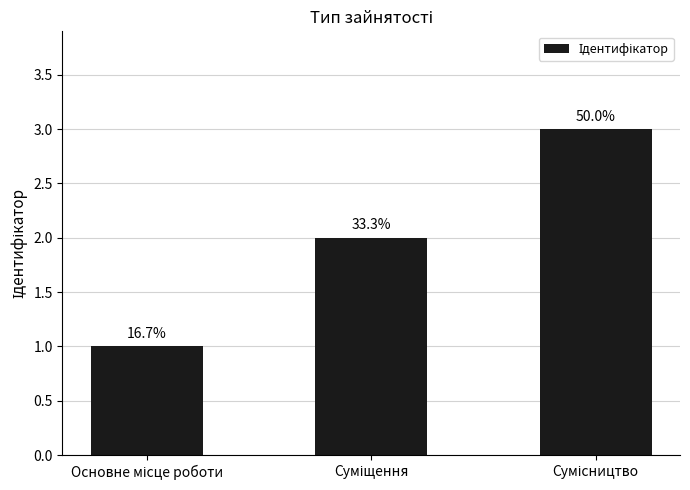

How many bars are there in total?

3